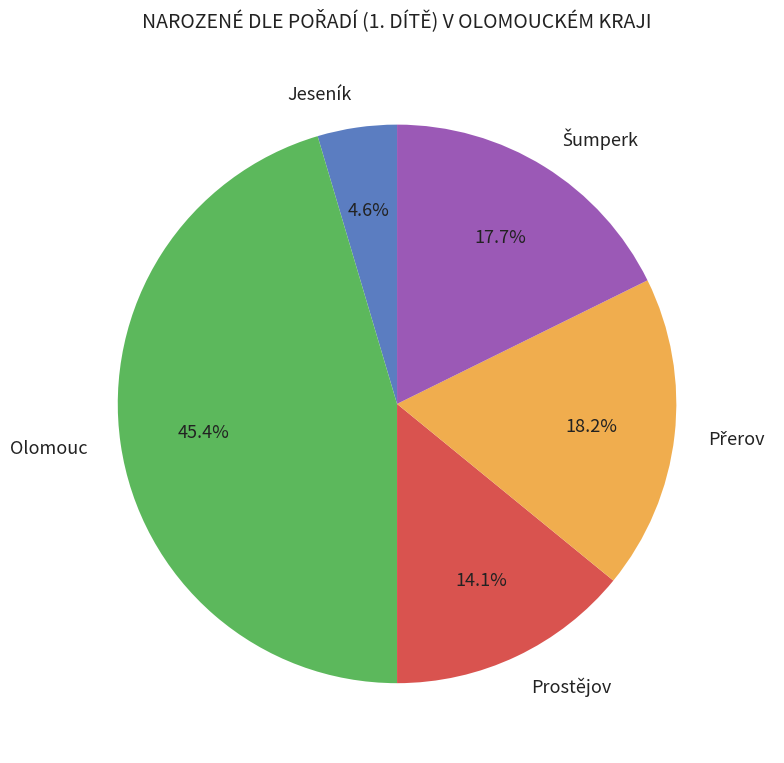

Approximately how many times larger is the value at Jeseník compared to Prostějov?

0.3